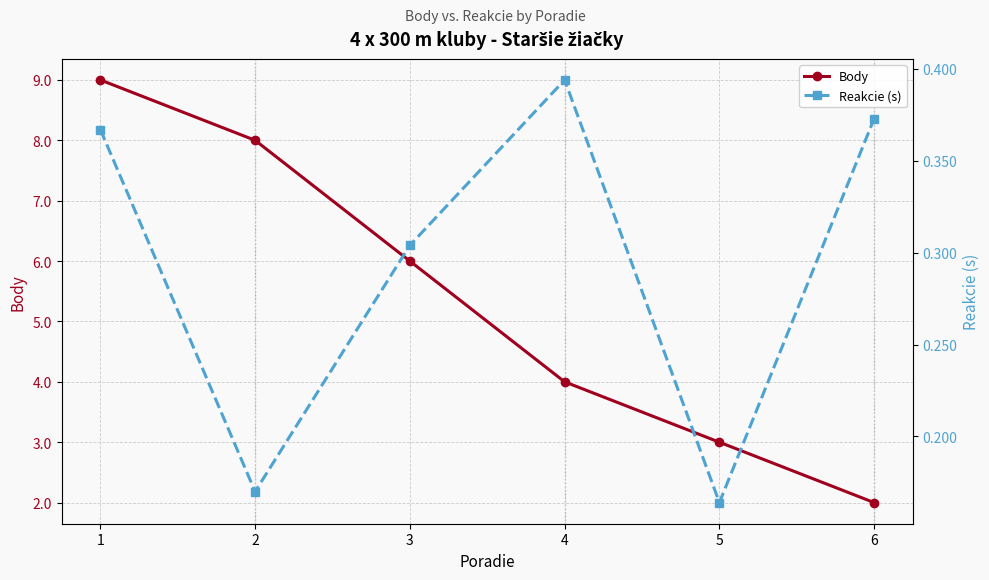

At which category does Reakcie (s) reach its first local peak?

4